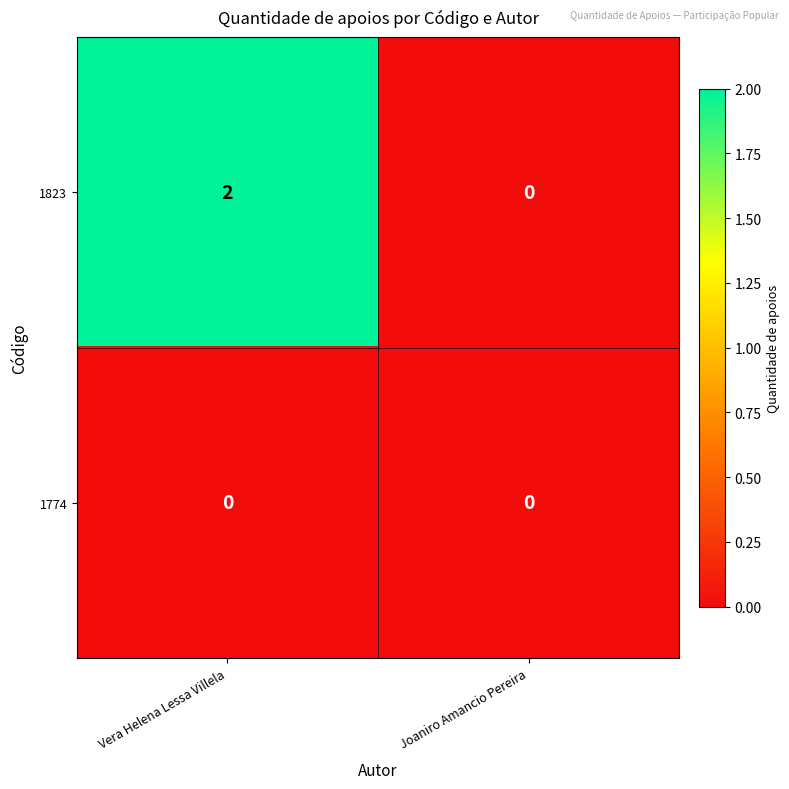

Rank the series by their maximum value, from highest to lowest.

1823, 1774